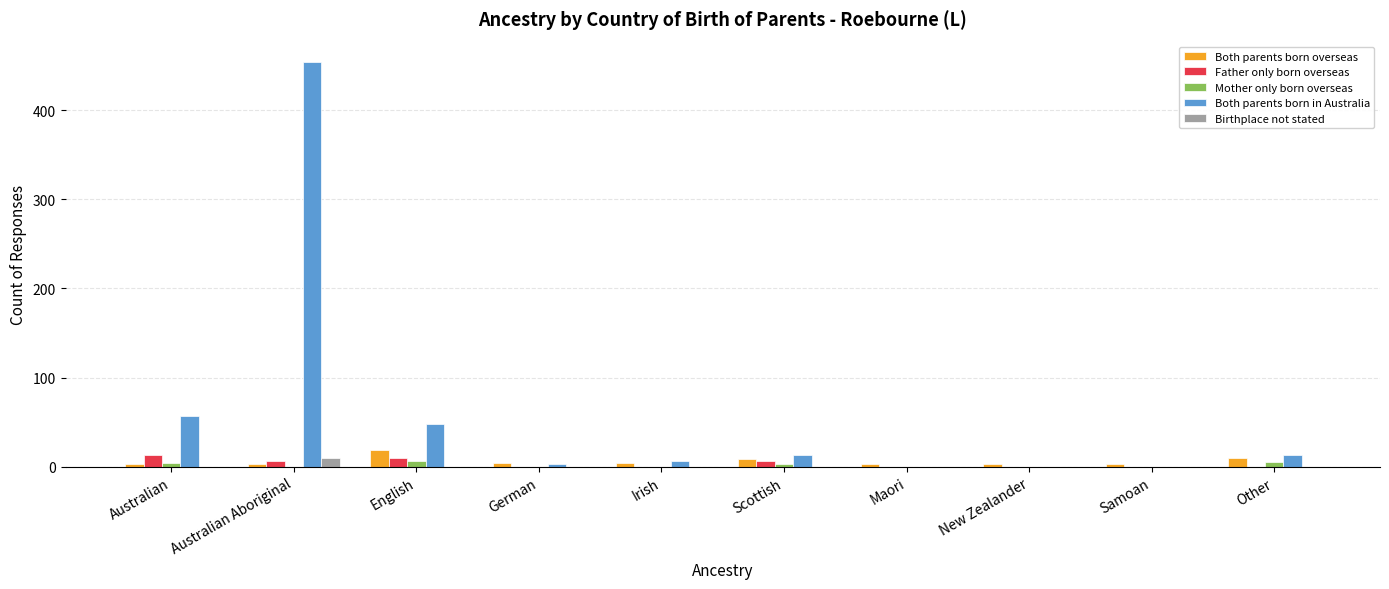

What is the greatest value displayed?

454